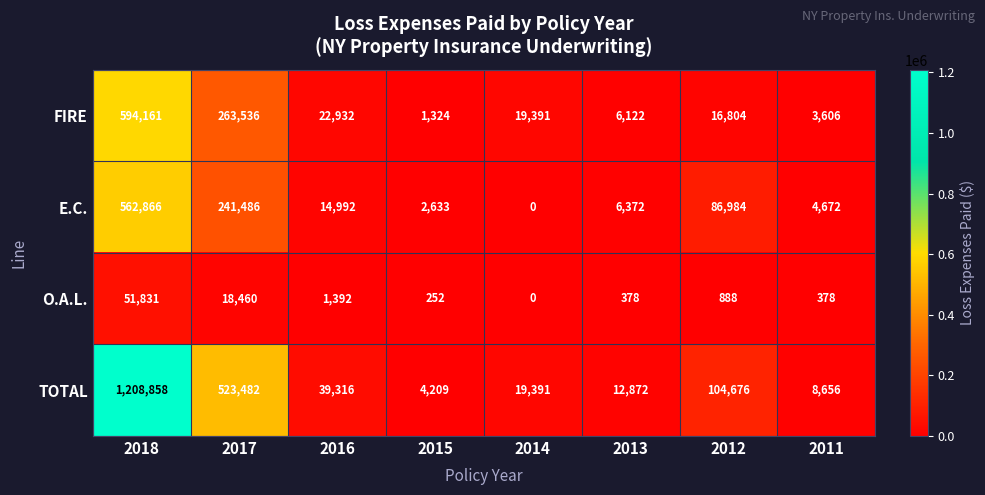

Rank the series by their maximum value, from highest to lowest.

TOTAL, FIRE, E.C., O.A.L.